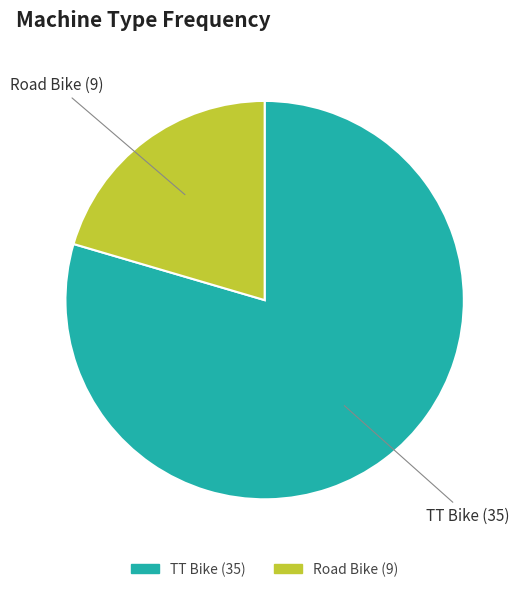

Do Road Bike and TT Bike together represent more than half of the pie?

Yes